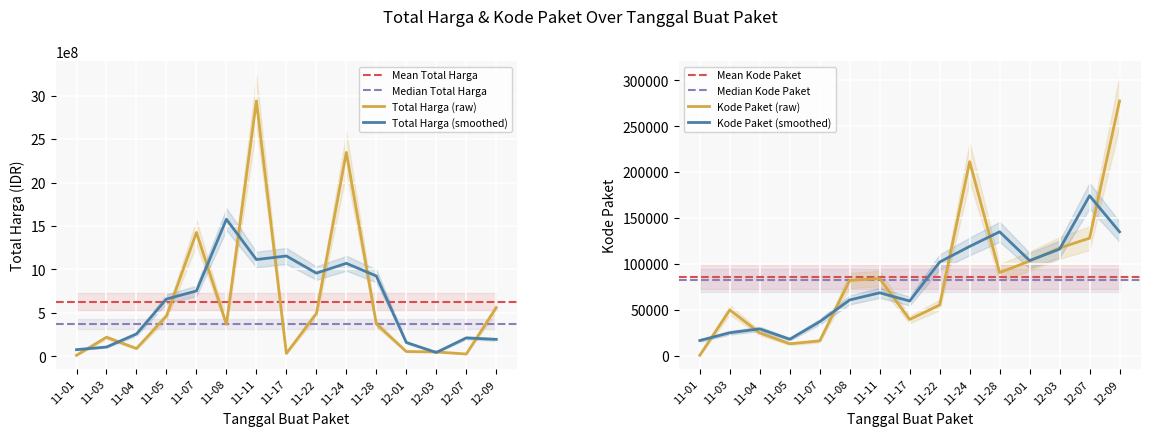

What is the highest value of the Total Harga (smoothed) series?

1578132313.3